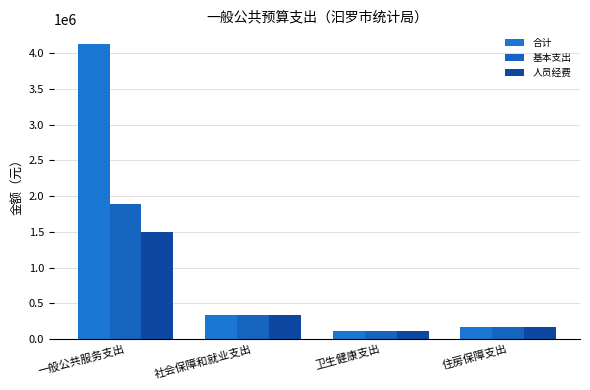

Where does the 人员经费 series first go above 338598?

一般公共服务支出